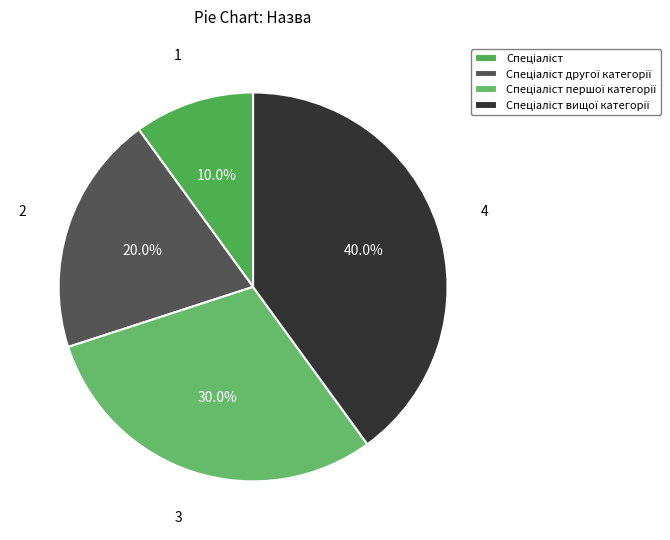

To the nearest percent, what is the difference between the Спеціаліст and Спеціаліст вищої категорії slice percentages?

30%